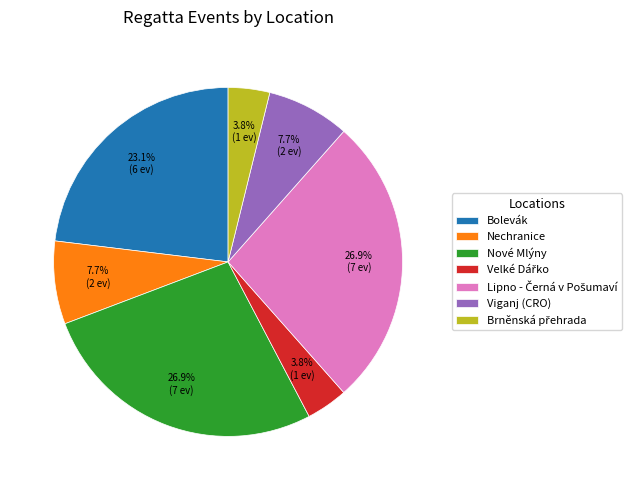

Is there any slice that represents more than half of the pie?

No